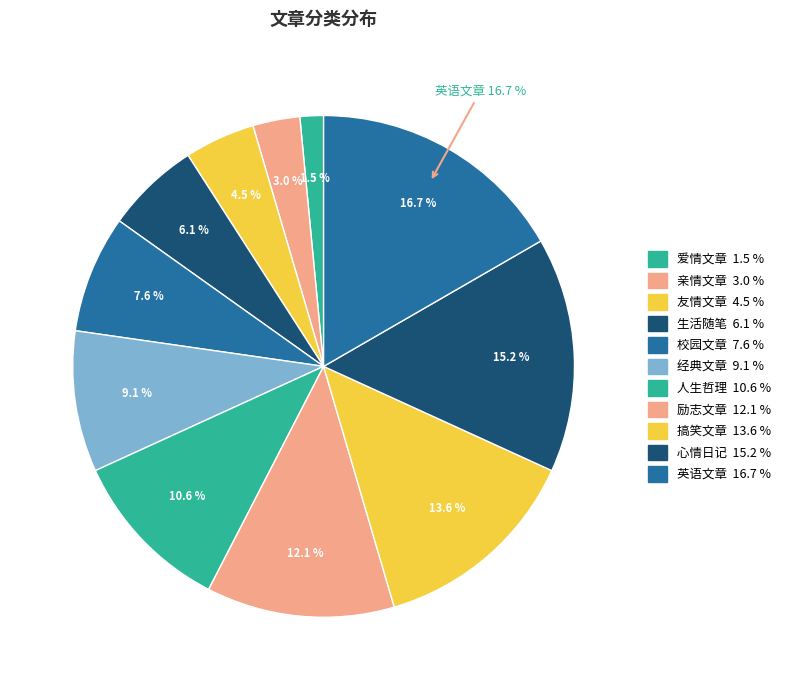

What percentage is the 爱情文章 slice, to the nearest percent?

2%